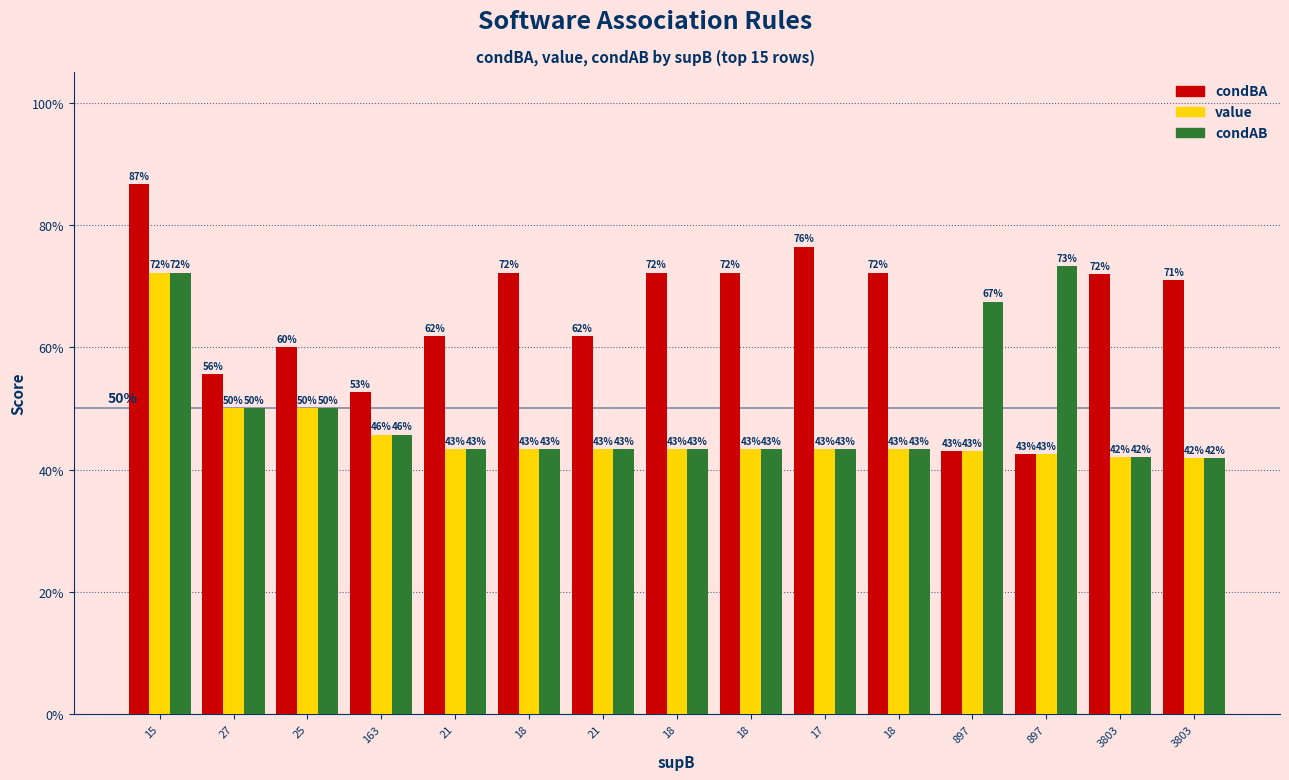

What are all the series names shown in the legend?

condBA, value, condAB